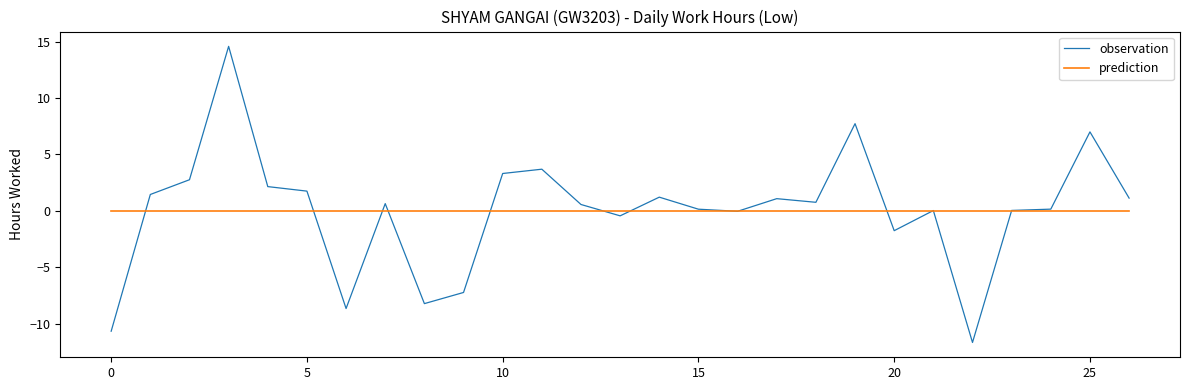

List the series in order of their peak value, lowest first.

prediction, observation